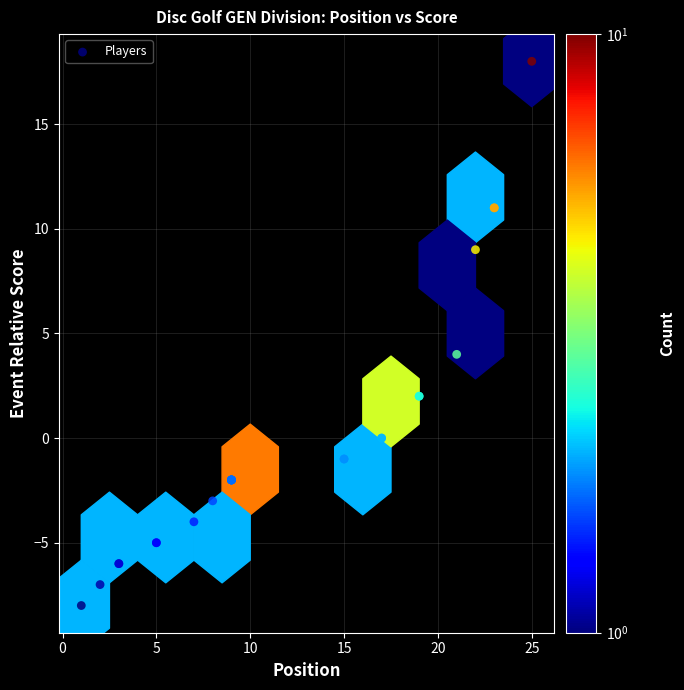

What Y value in the scatter plot is closest to 5?

4